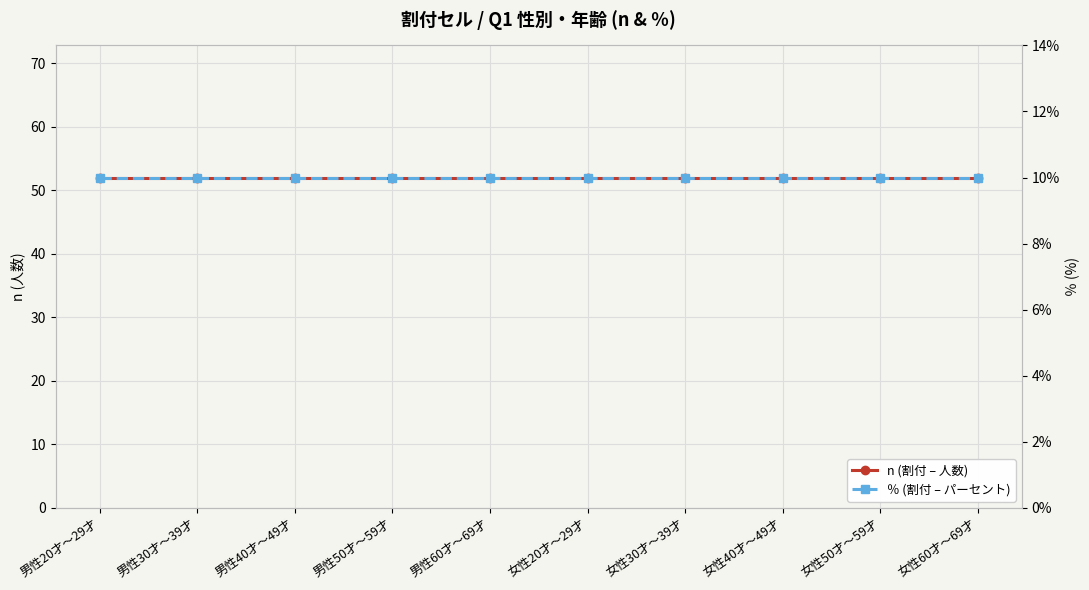

What is the minimum value for n (割付 – 人数)?

52